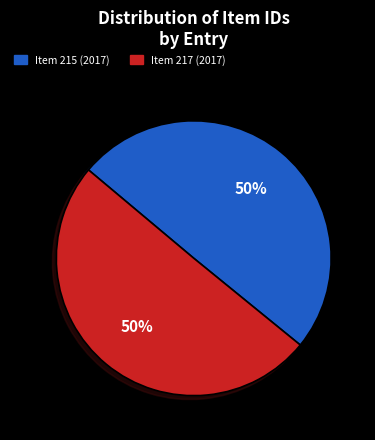

How many segments does this pie chart have?

2